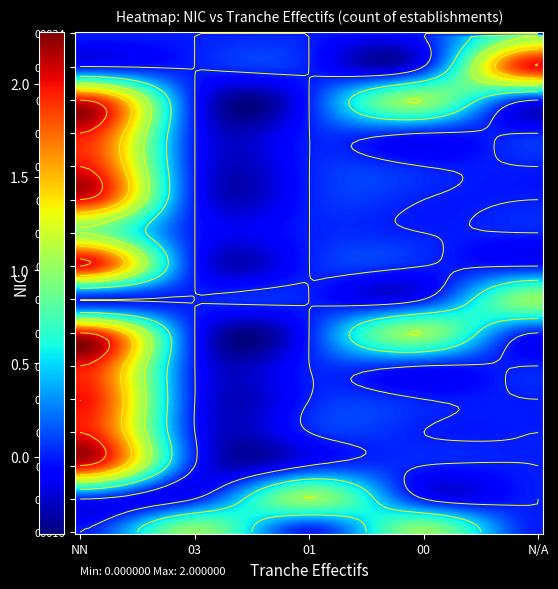

What is the spread (max minus min) of values at NN?

2